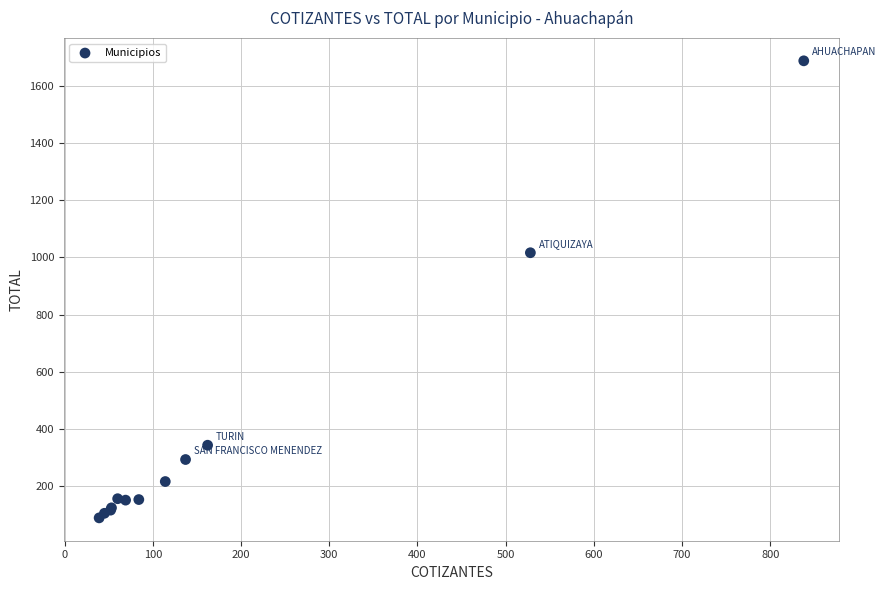

What Y value in the scatter plot is closest to 888?

1016